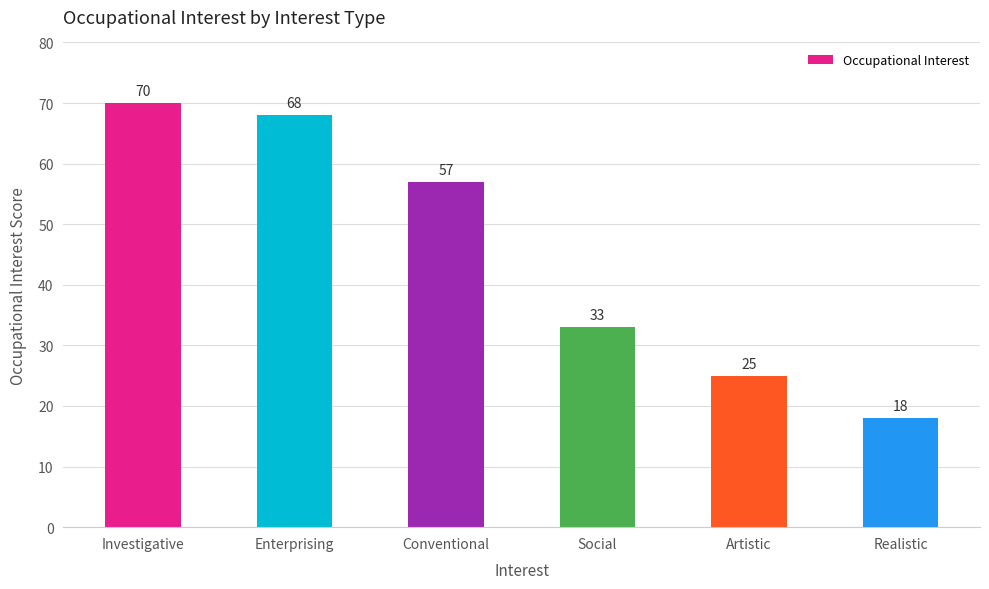

What position from the left is Social?

4